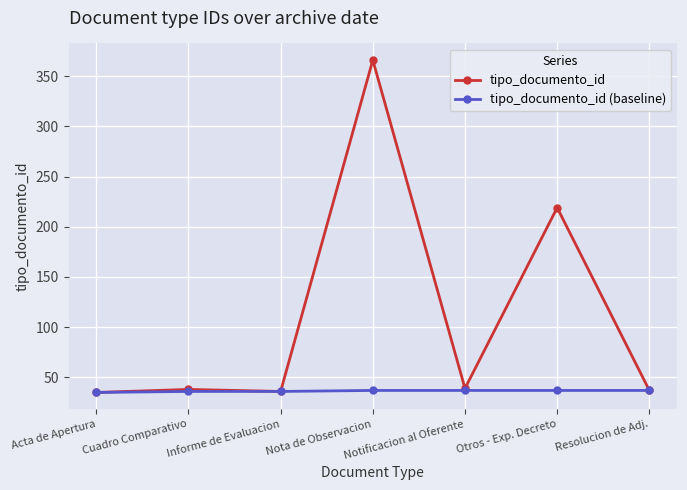

What position from the left is Cuadro Comparativo?

2